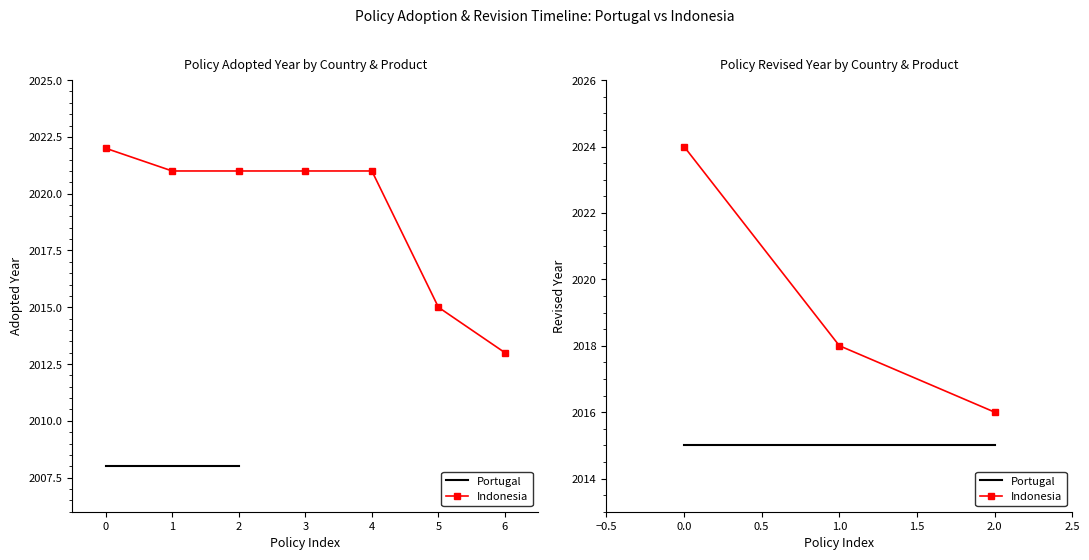

What is the greatest value displayed?

2024